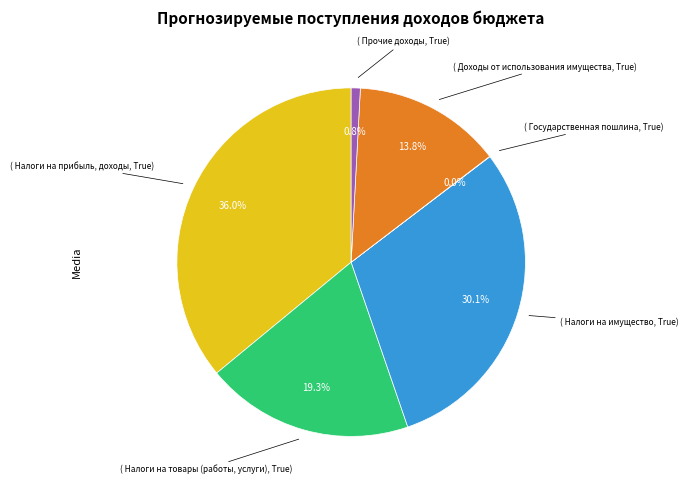

To the nearest percent, what is the difference between the largest and smallest slice percentages?

36%